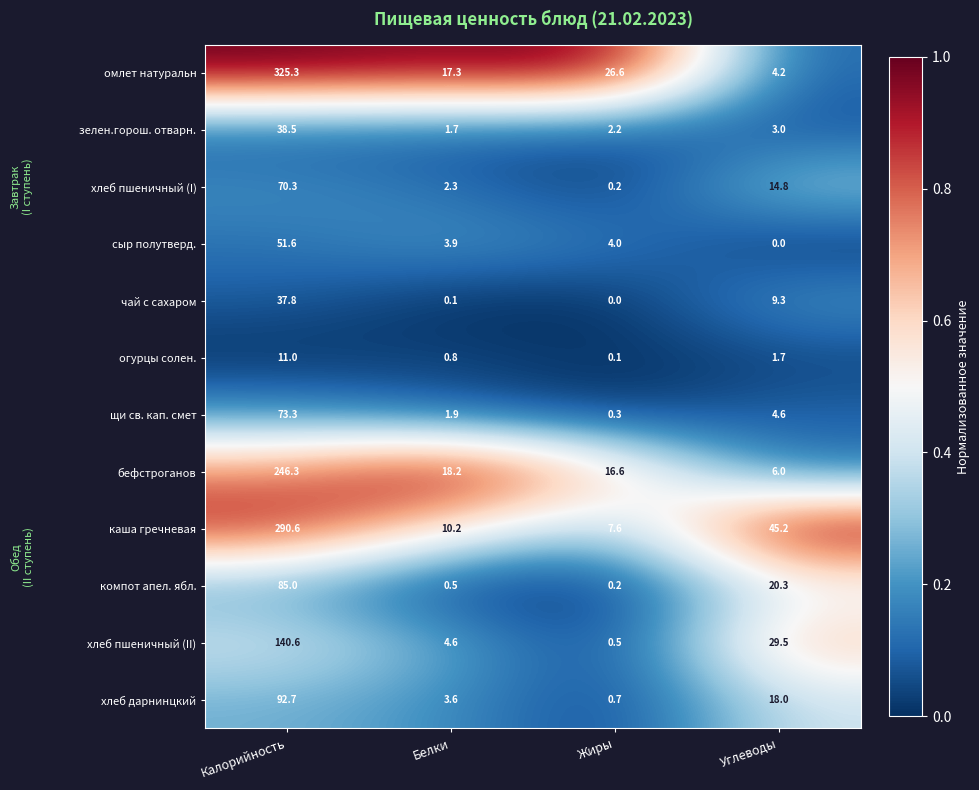

True or false: хлеб дарнинцкий has a value of 30.6 at Углеводы.

False